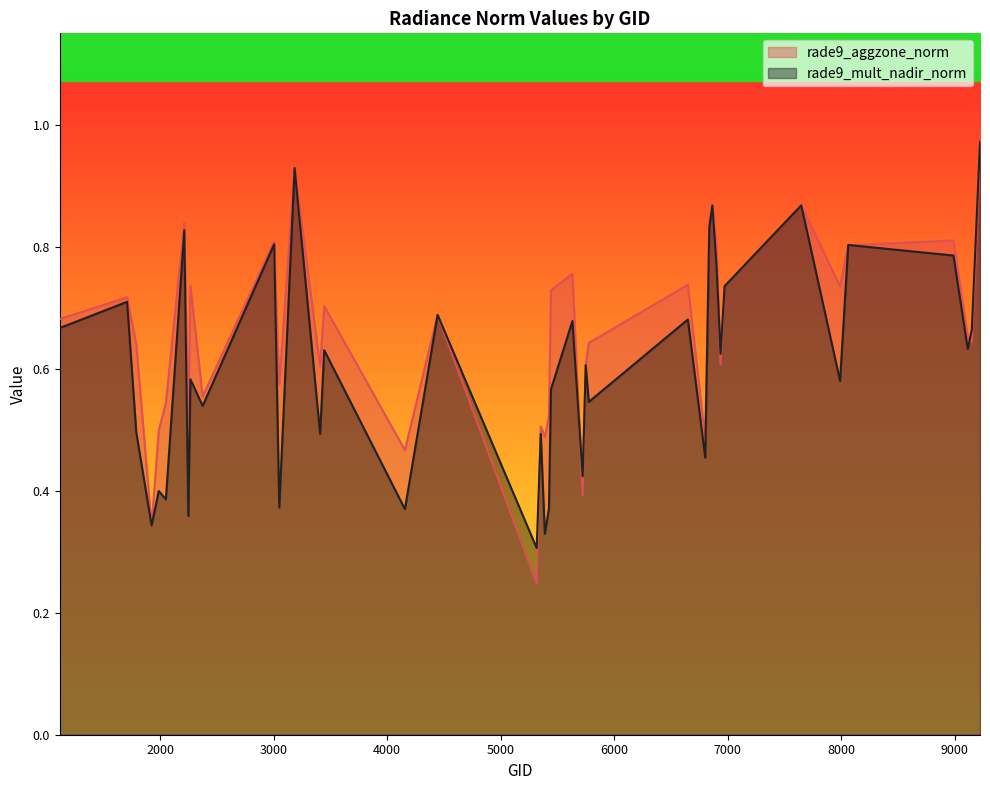

Is it true that rade9_aggzone_norm equals 0.2 at 5318?

True